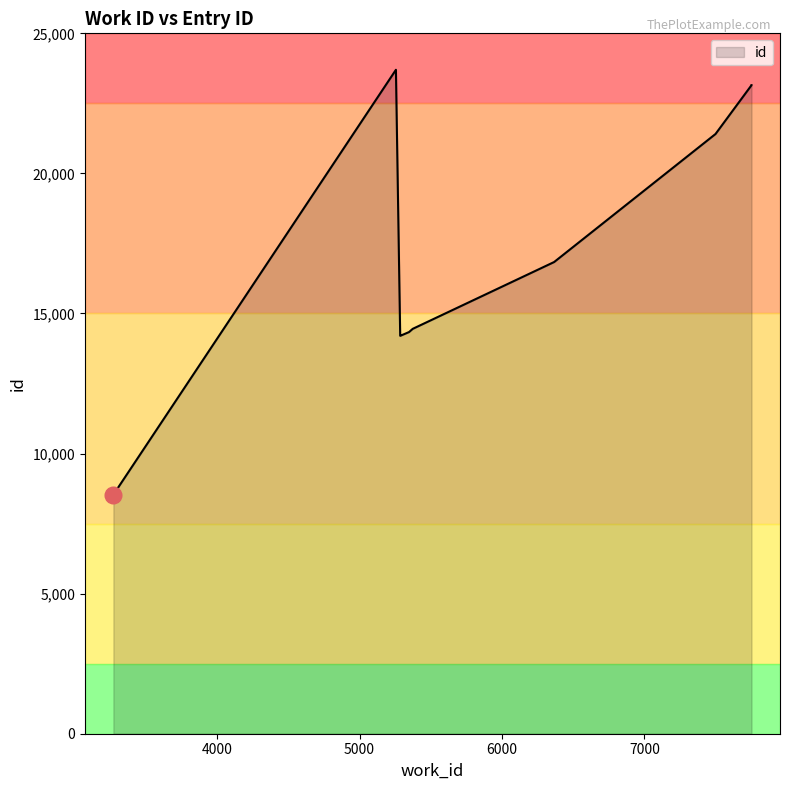

Which has a higher value, 5285 or 7752?

7752